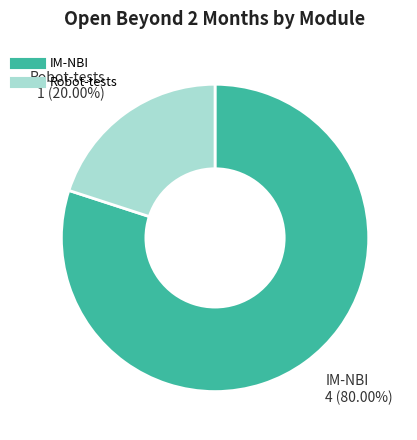

What percentage is the IM-NBI slice, to the nearest percent?

80%